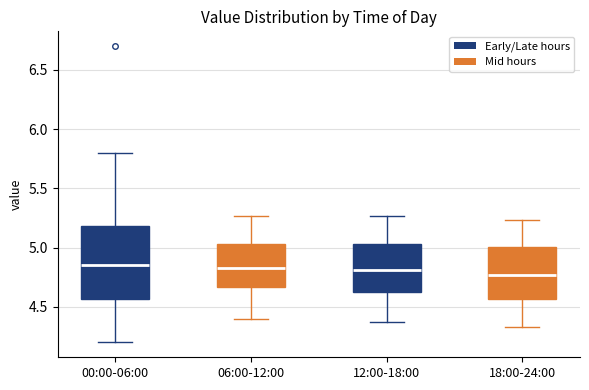

Reading left to right, transcribe this box plot: for each box, give where its median line is, the range the box spans, and where its two whiskers end, as read against the y-axis. The values are not printed on the chart, so give them approximately, as read against the axis.

00:00-06:00: median 4.85, box 4.55 to 5.20, whiskers 4.20 to 5.80
06:00-12:00: median 4.85, box 4.65 to 5.05, whiskers 4.40 to 5.25
12:00-18:00: median 4.80, box 4.60 to 5.05, whiskers 4.35 to 5.25
18:00-24:00: median 4.75, box 4.55 to 5.00, whiskers 4.35 to 5.25